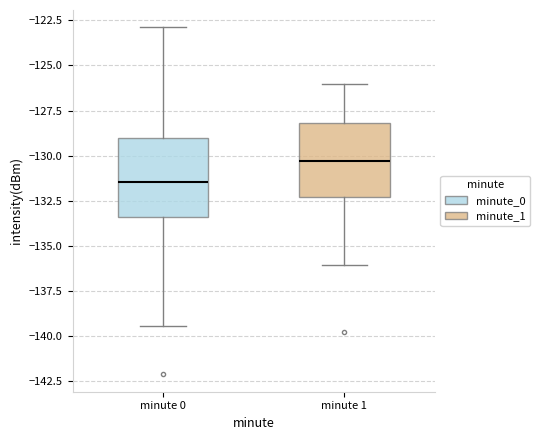

Reading left to right, read every box against the y-axis: the position of its median line, the range the box covers, and the ends of its whiskers. The values are not printed on the chart, so give them approximately, as read against the axis.

minute 0: median -131.5, box -133.5 to -129.0, whiskers -139.5 to -123.0
minute 1: median -130.5, box -132.5 to -128.0, whiskers -136.0 to -126.0